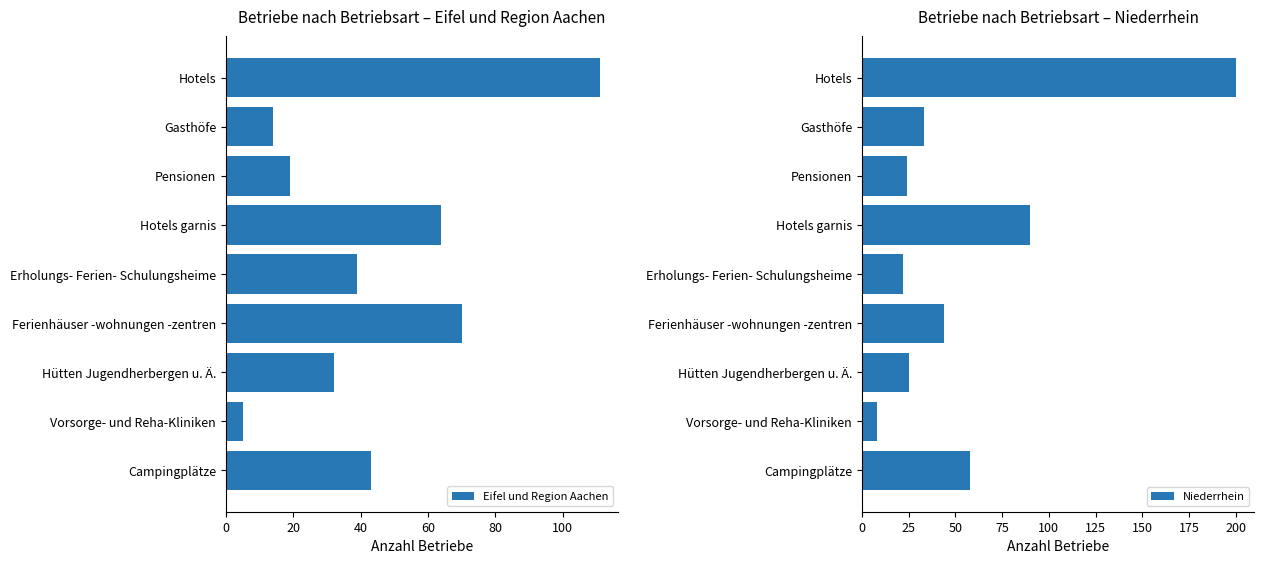

How many data points in Eifel und Region Aachen are above 39?

4